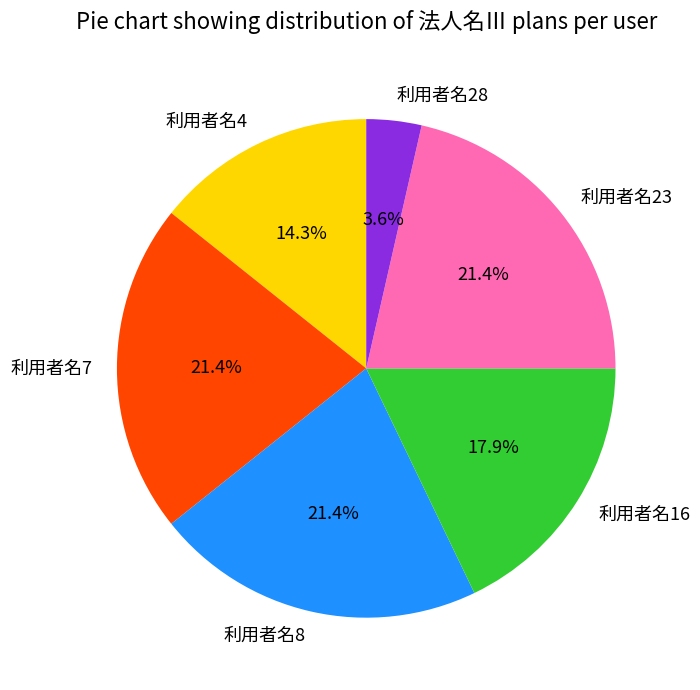

Approximately how many times larger is the value at 利用者名4 compared to 利用者名28?

4.0